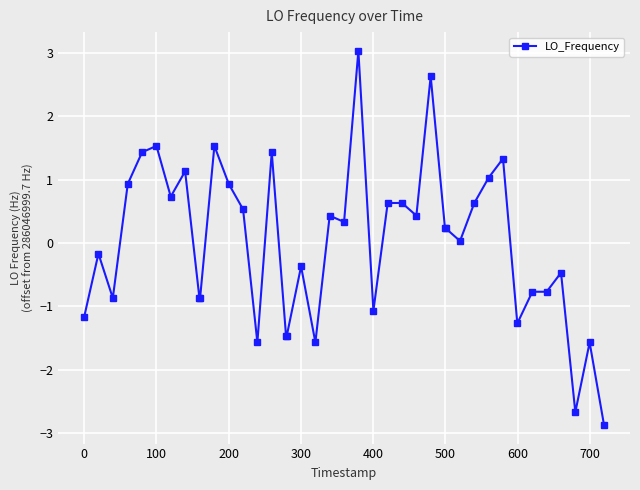

What is the difference between the maximum and minimum values?

5.9